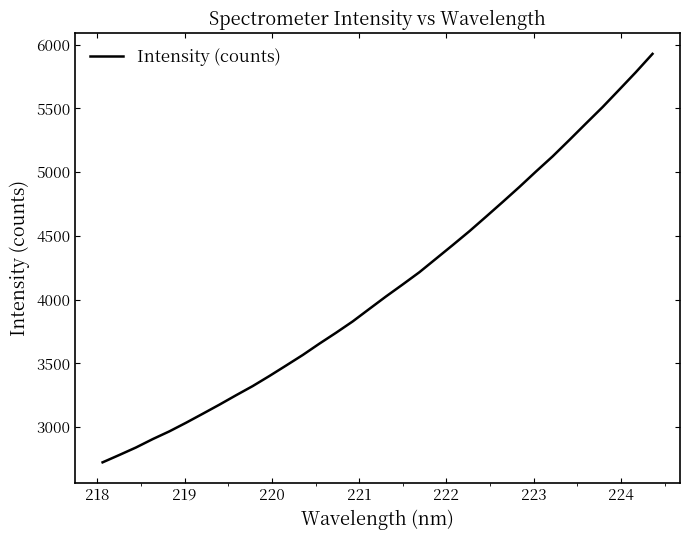

What is the minimum value shown in the chart?

2723.2